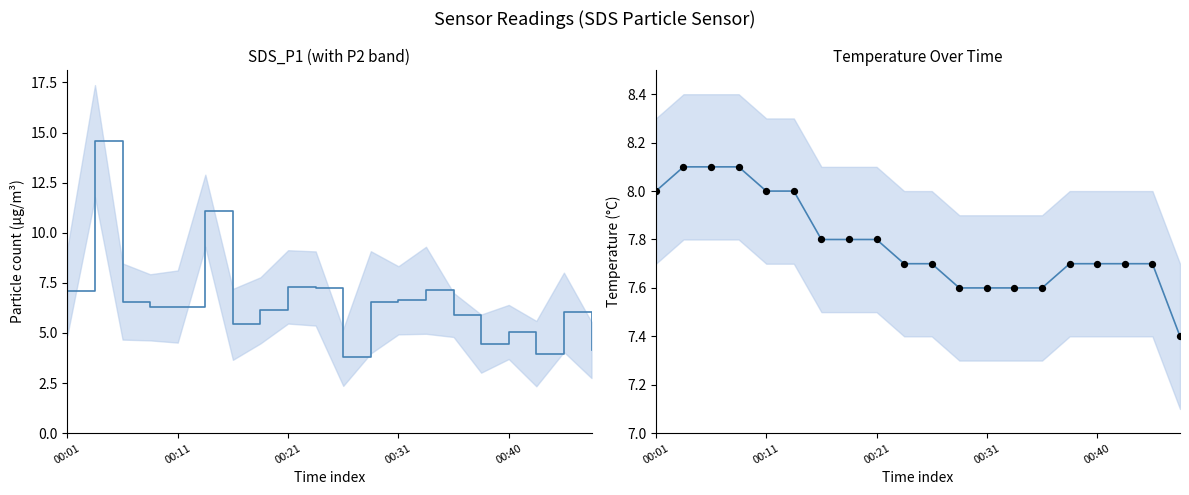

Which series reaches the maximum Y coordinate?

SDS_P1